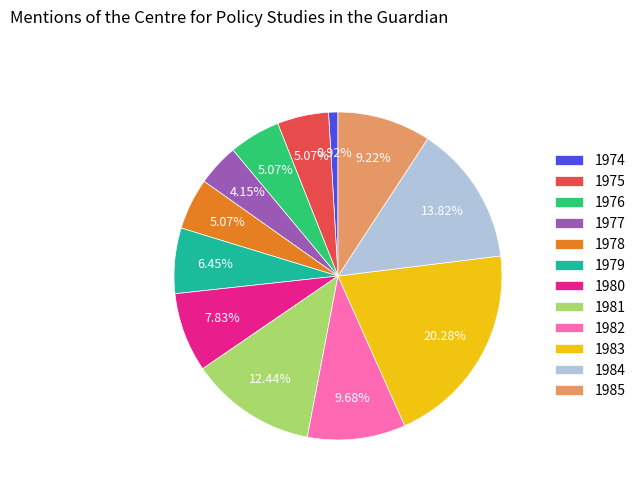

Which has a higher value, 1975 or 1977?

1975